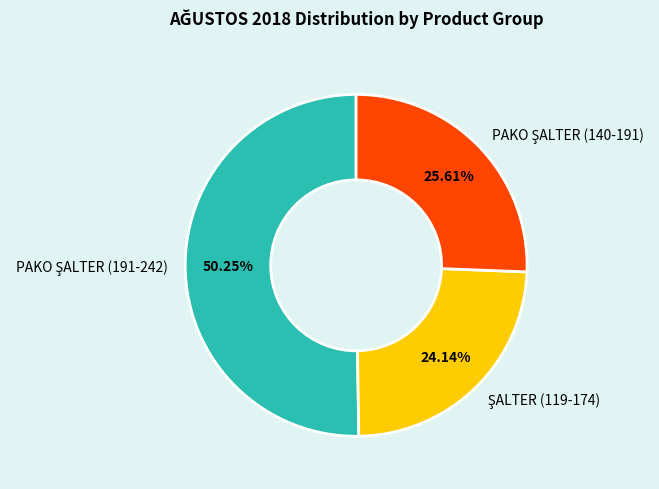

To the nearest percent, what is the difference between the largest and smallest slice percentages?

26%